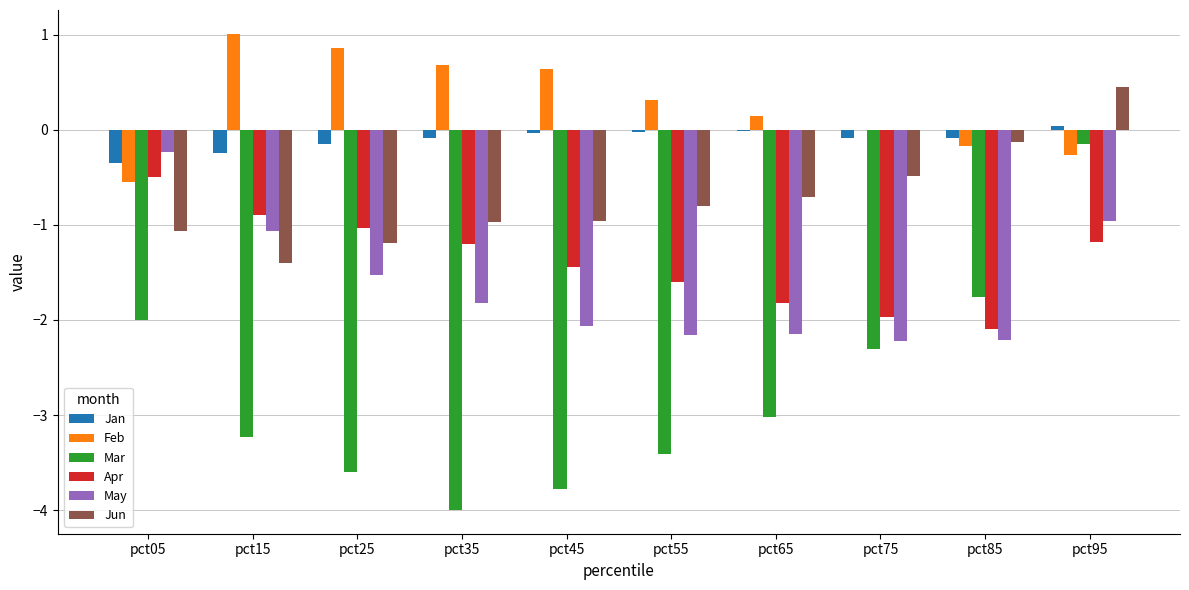

Count the number of categories in the chart.

10